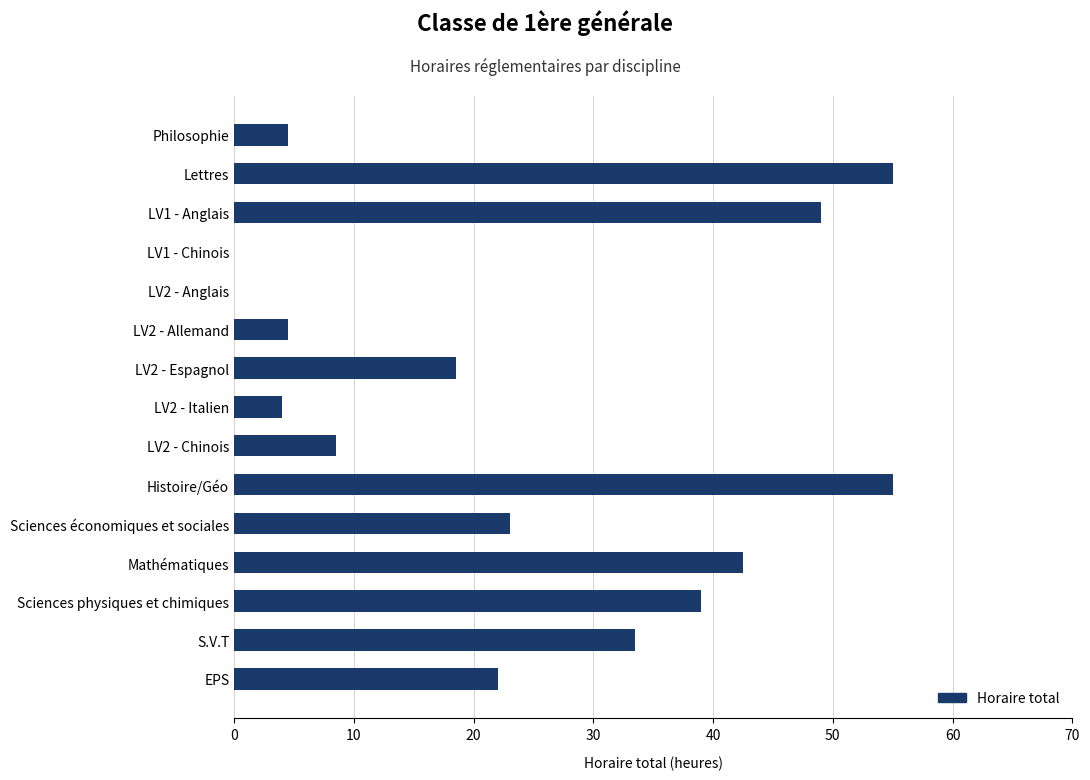

Reading top to bottom, transcribe all the data shown in this chart.

Philosophie=4.5	Lettres=55.0	LV1 - Anglais=49.0	LV1 - Chinois=0.0	LV2 - Anglais=0.0	LV2 - Allemand=4.5	LV2 - Espagnol=18.5	LV2 - Italien=4.0	LV2 - Chinois=8.5	Histoire/Géo=55.0	Sciences économiques et sociales=23.0	Mathématiques=42.5	Sciences physiques et chimiques=39.0	S.V.T=33.5	EPS=22.0